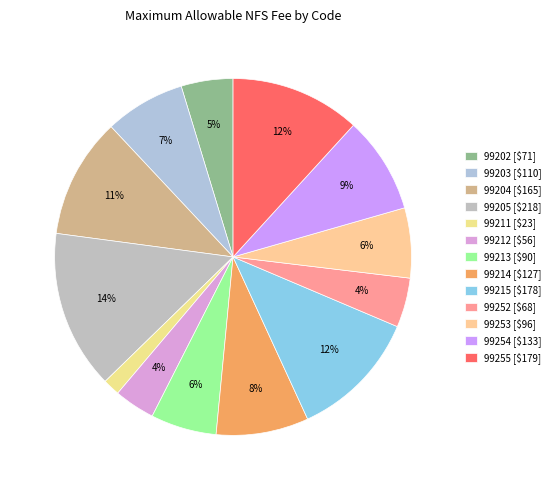

How many segments does this pie chart have?

13